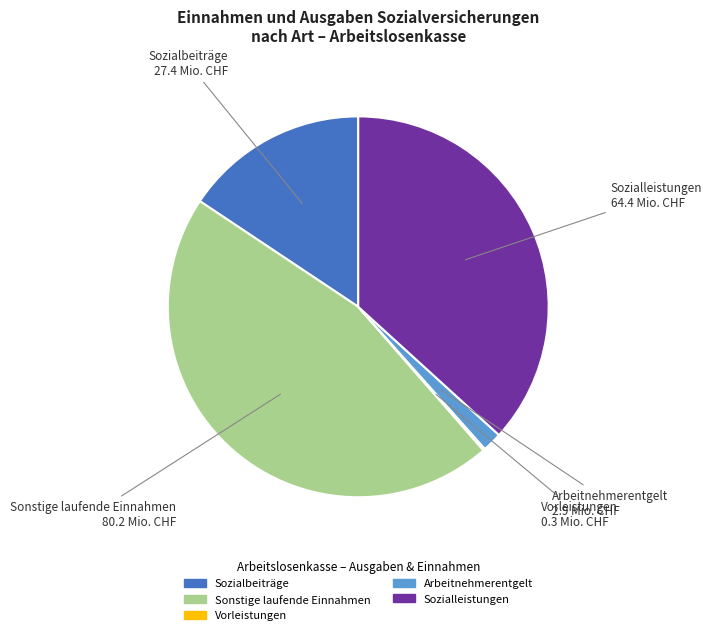

Does any single category account for the majority?

No